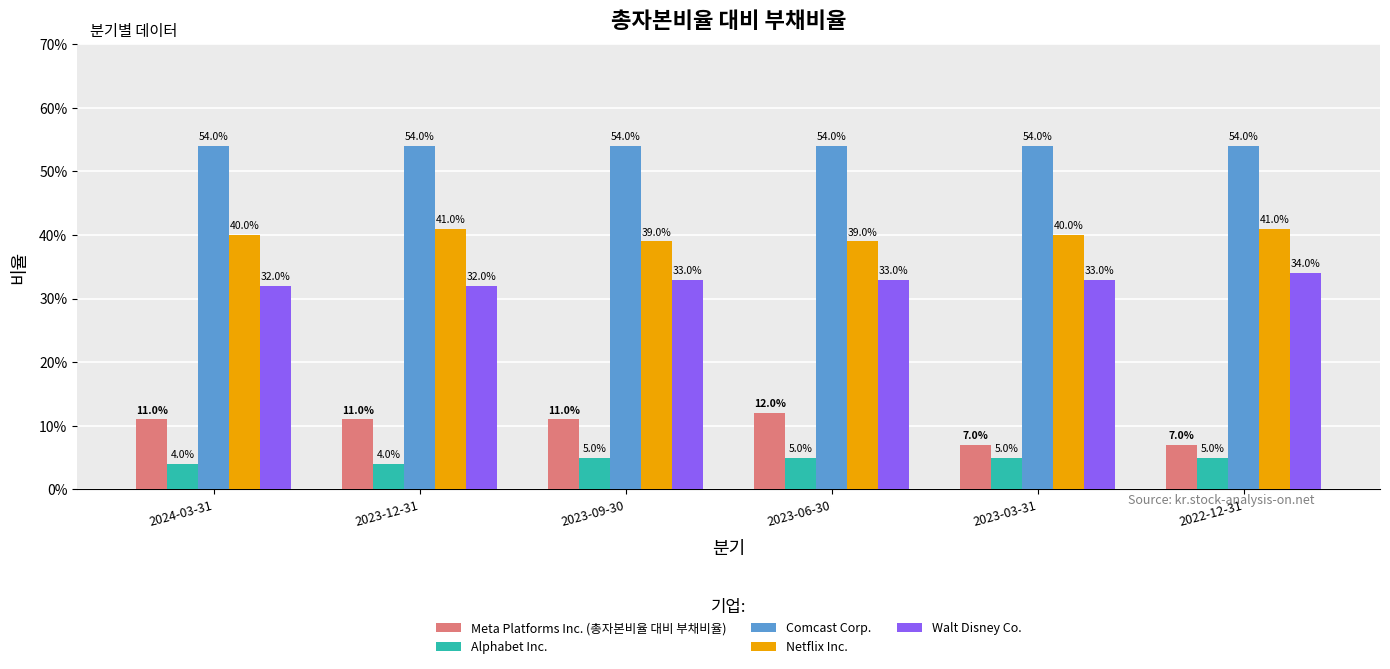

Rank the categories by Comcast Corp. value from highest to lowest.

2024-03-31, 2023-12-31, 2023-09-30, 2023-06-30, 2023-03-31, 2022-12-31